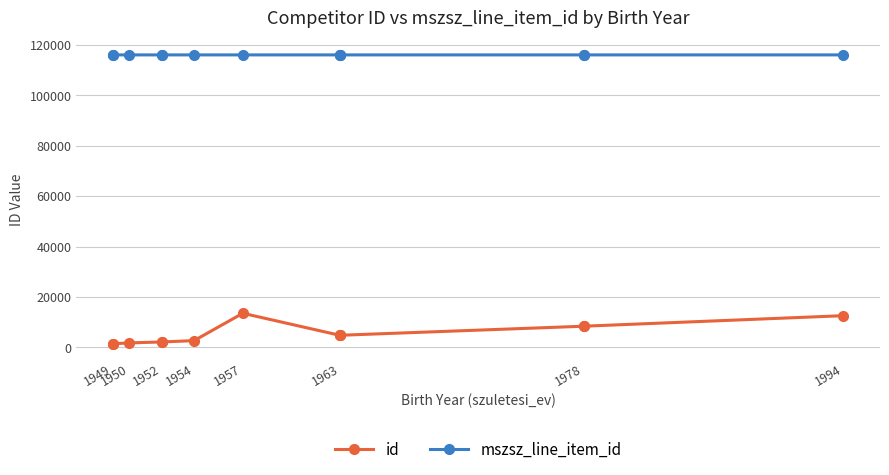

What is the difference between the maximum and minimum values in the id series?

12110